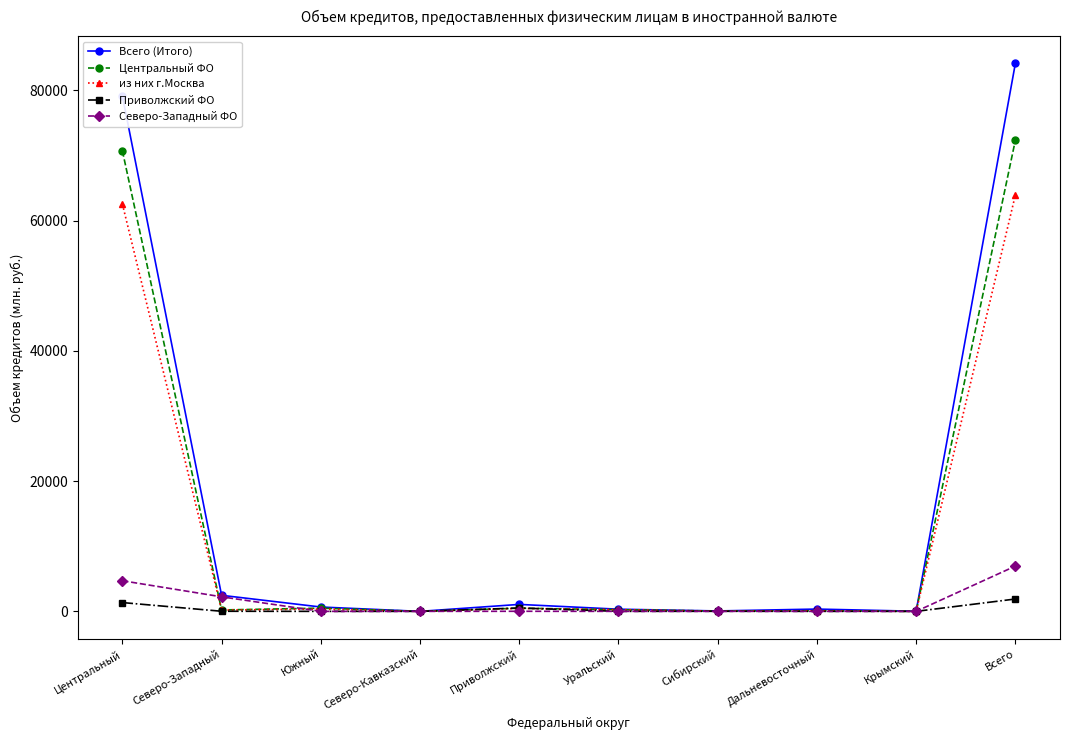

What is the sum of the Приволжский ФО values at Сибирский and Северо-Западный?

27